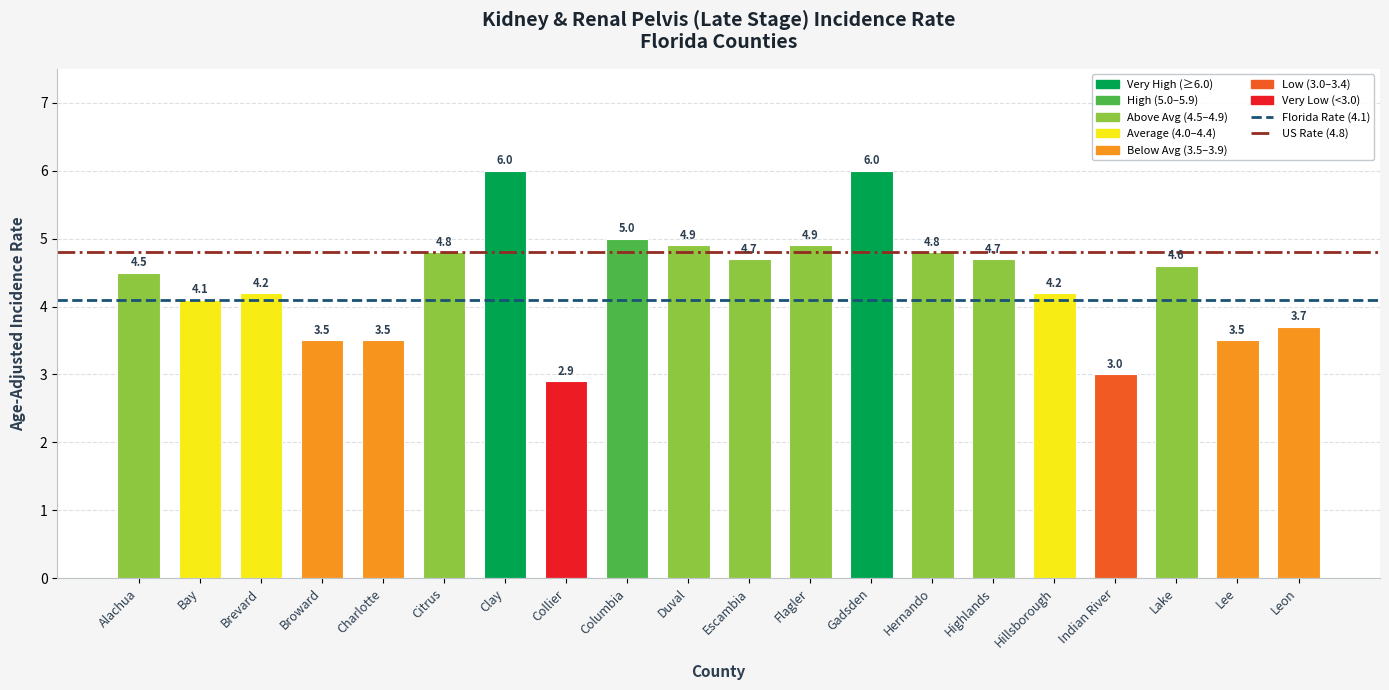

What is the difference between the maximum and minimum values?

3.1